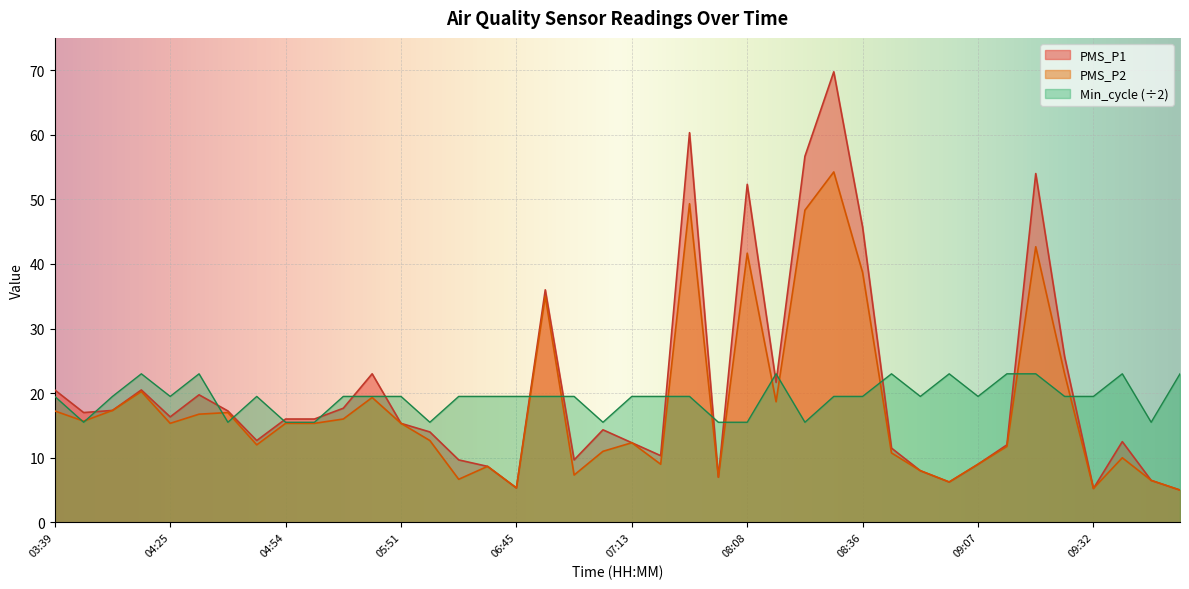

How many interior local peaks does the PMS_P2 series have?

11